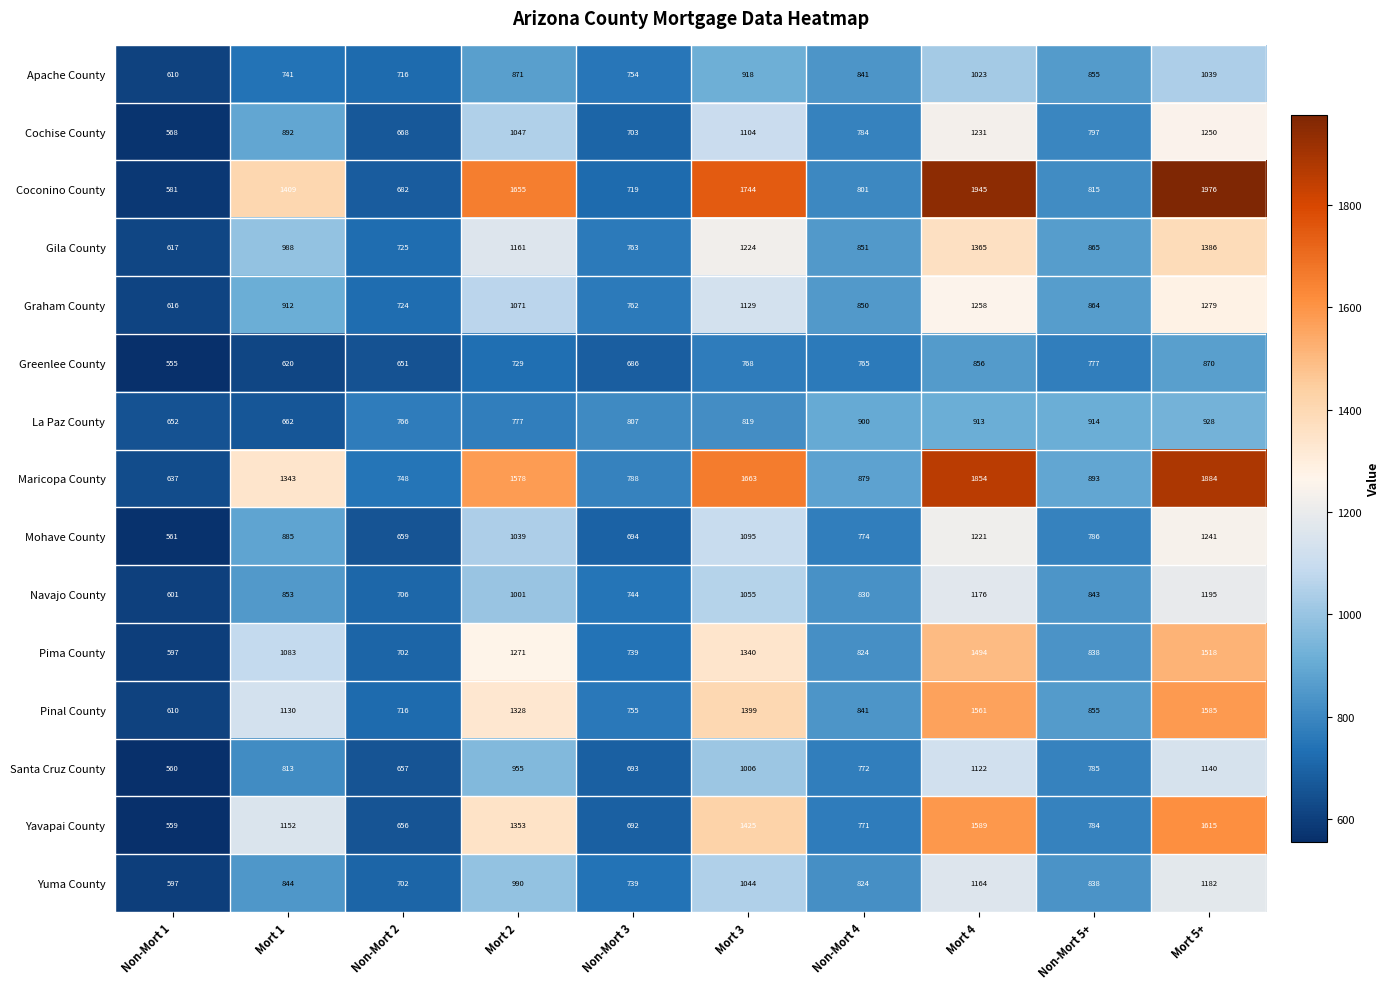

Where is Apache County nearest to the value 824?

Non-Mort 4